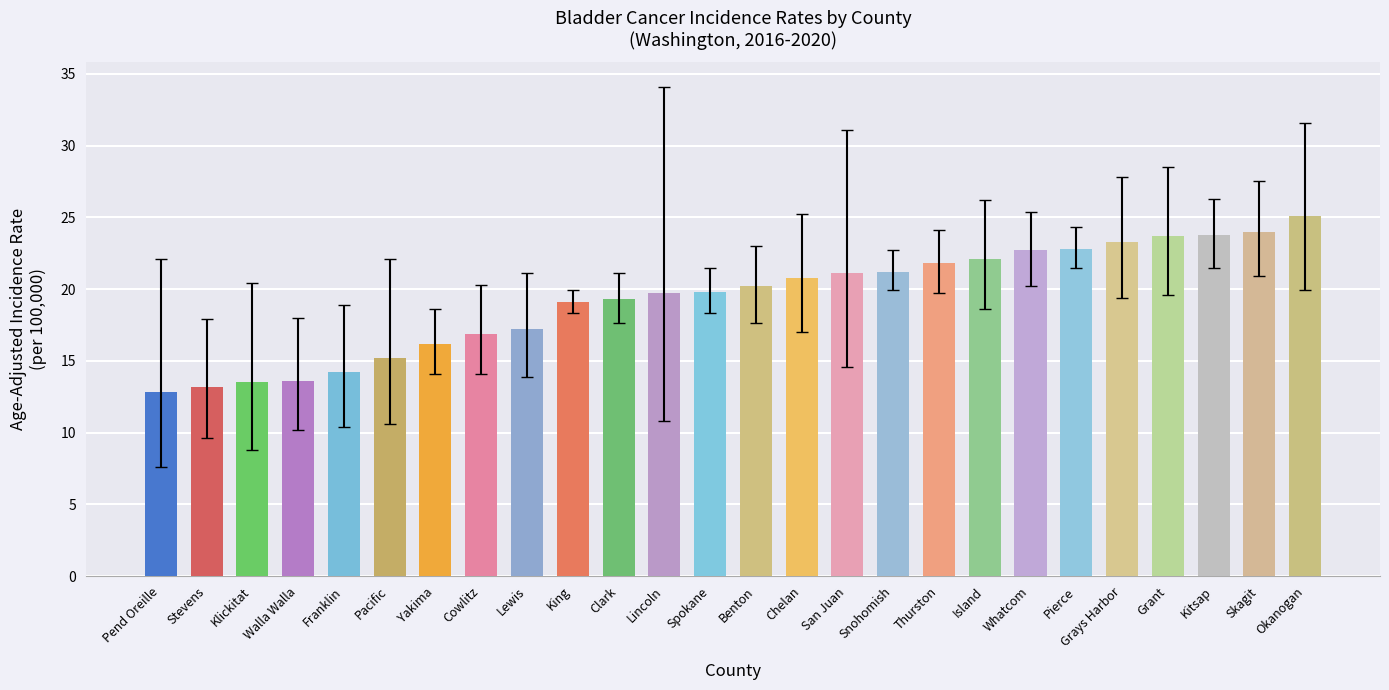

What is the maximum value shown in the chart?

25.1